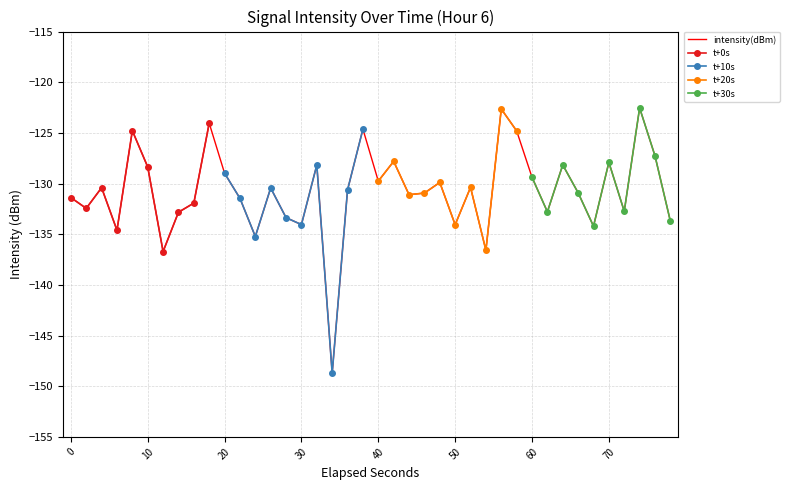

How many data points are above -130?

16